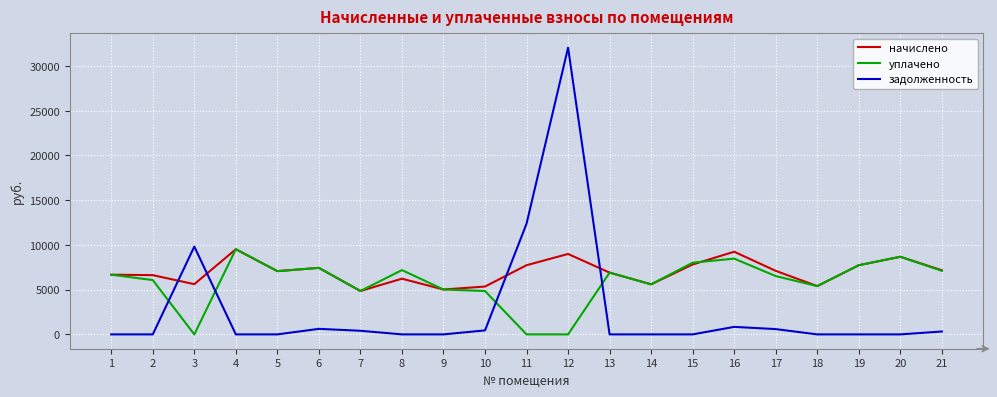

The value of начислено at 16 is 13157.5. True or false?

False